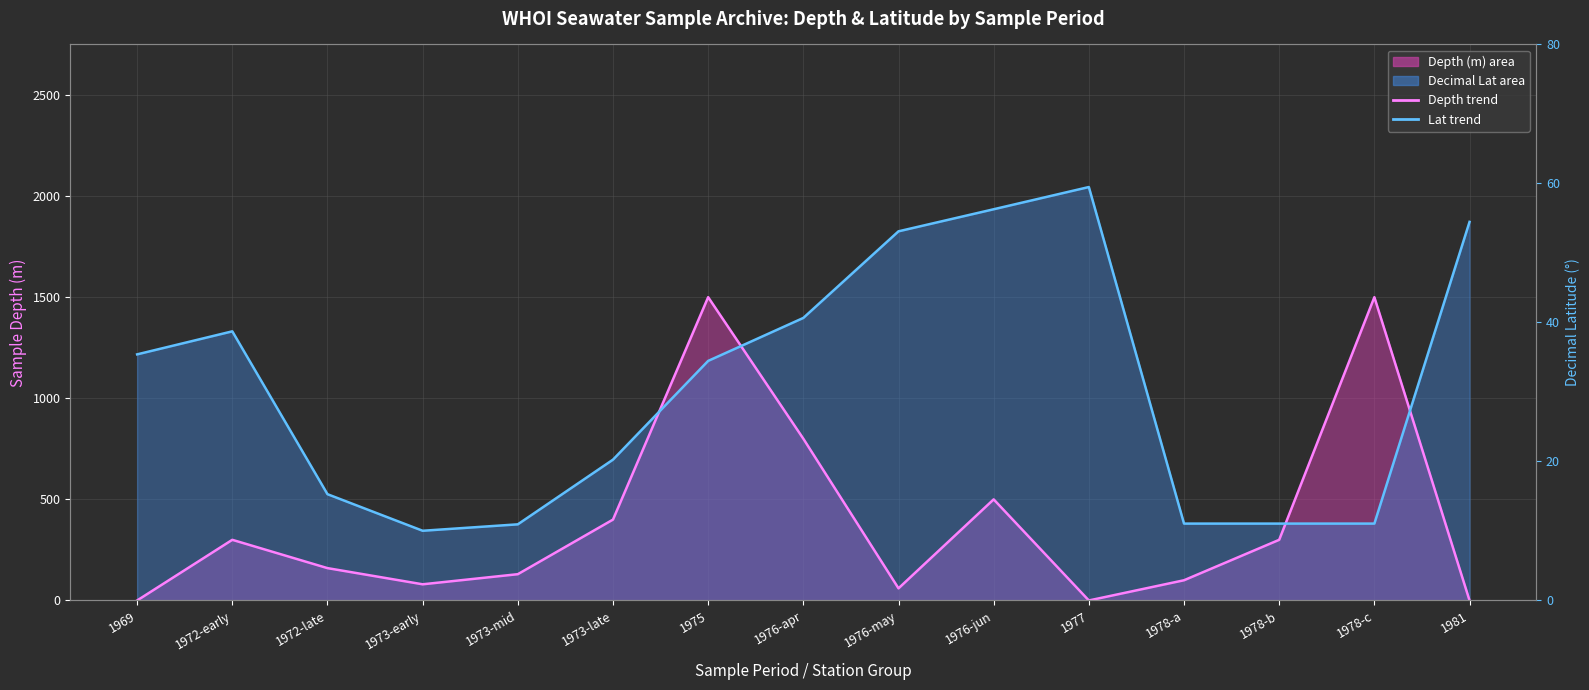

Which series has the largest range (max minus min)?

Lat trend (scaled)